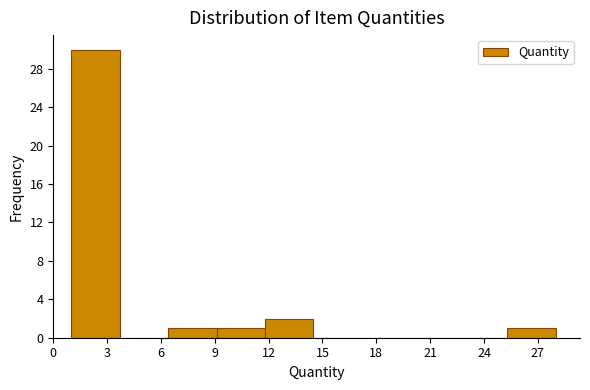

Reading left to right, list every bar in this chart as the range it spans on the x-axis followed by its height. Neither the bar edges nor the heights are printed on the chart, so give them approximately, as read against the axes.

1.0 to 3.7: 30
3.7 to 6.4: 0
6.4 to 9.1: 1
9.1 to 11.8: 1
11.8 to 14.5: 2
14.5 to 17.2: 0
17.2 to 19.9: 0
19.9 to 22.6: 0
22.6 to 25.3: 0
25.3 to 28.0: 1